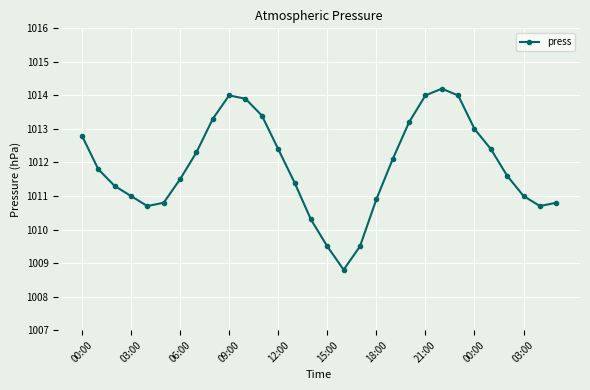

How many series are shown in this chart?

1